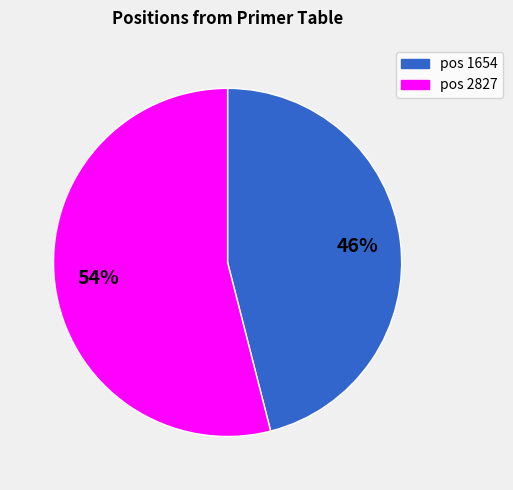

To the nearest percent, what is the difference between the largest and smallest slice percentages?

8%